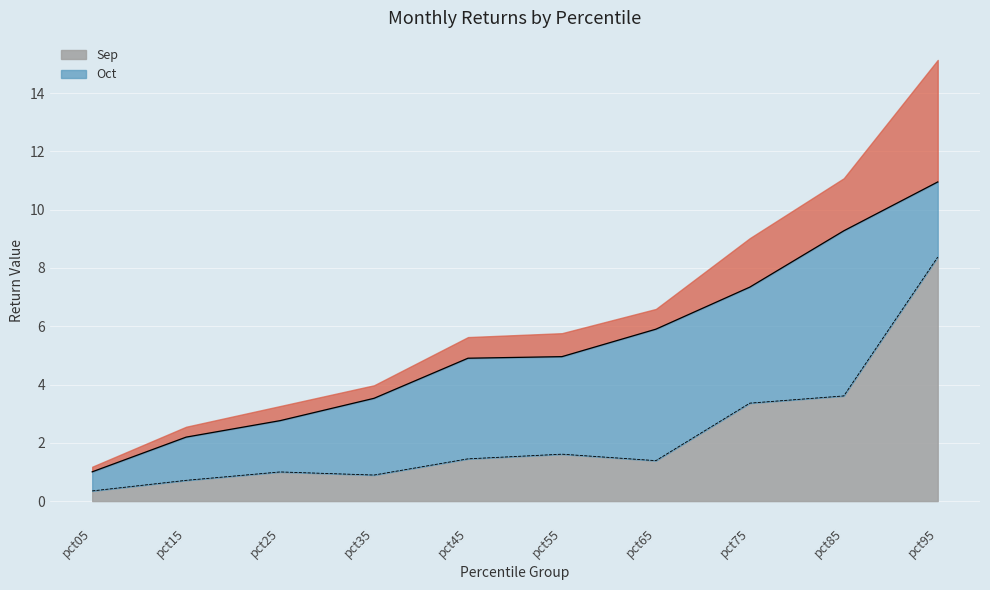

At which category does the data reach its first local valley?

pct35